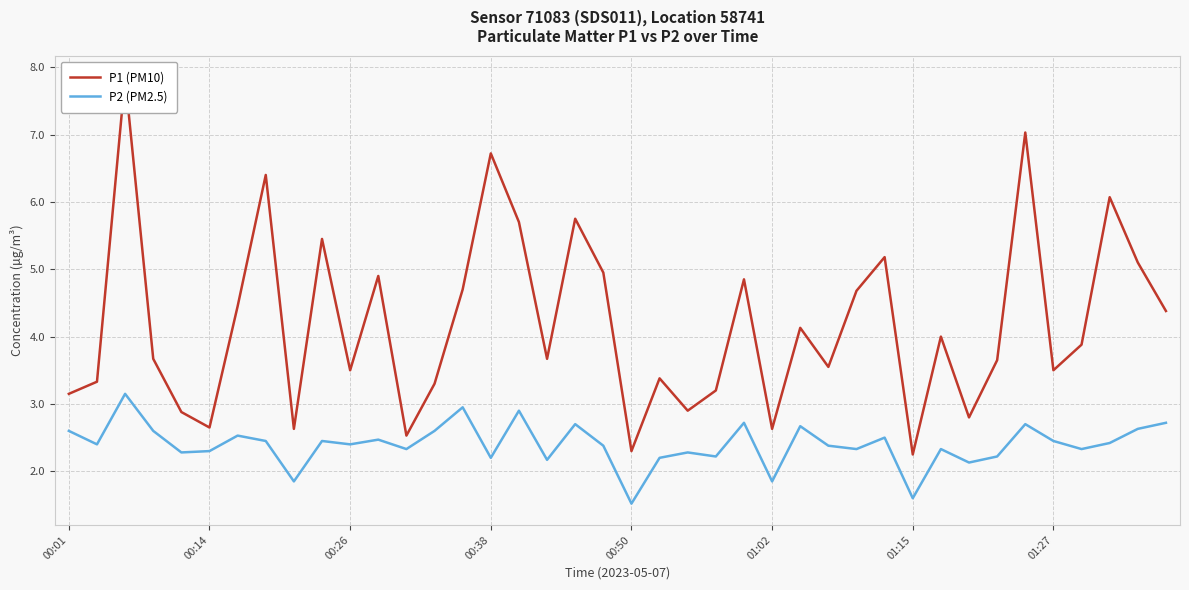

List the labels in order of P2 (PM2.5) value, smallest first.

20, 30, 8, 25, 32, 17, 15, 21, 23, 33, 00:50, 22, 01:02, 12, 28, 31, 36, 19, 27, 00:14, 10, 37, 01:27, 9, 35, 11, 29, 01:15, 00:01, 00:38, 13, 38, 26, 18, 34, 24, 39, 16, 14, 00:26